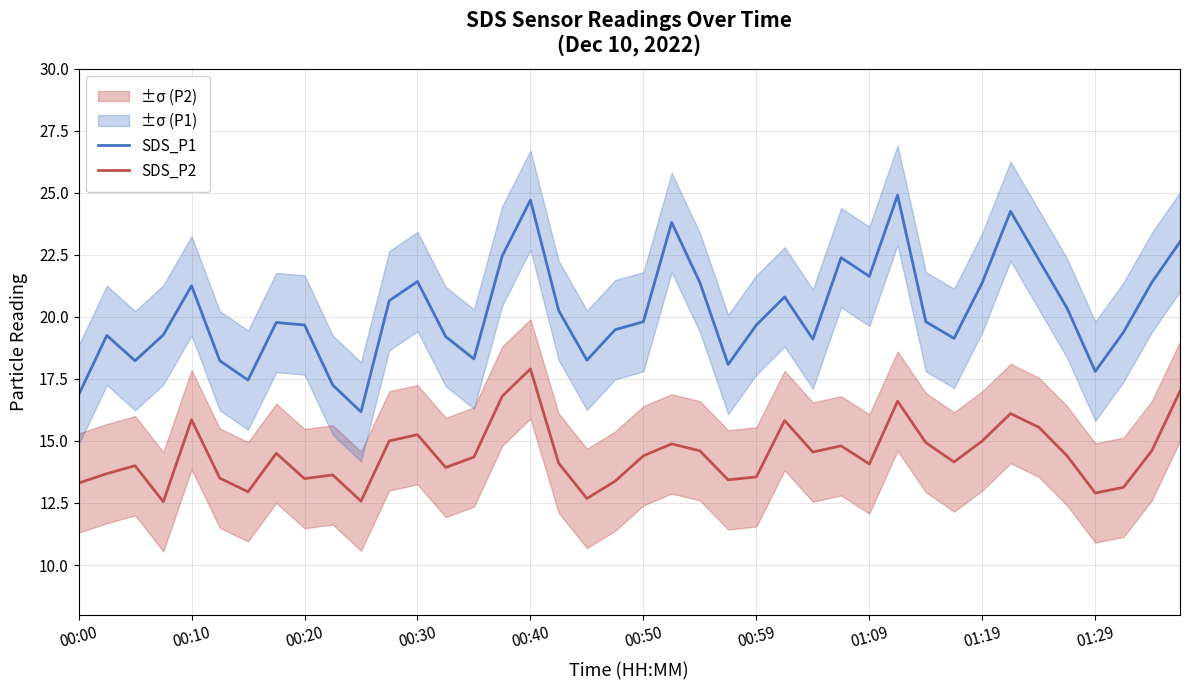

What are all the series names shown in the legend?

SDS_P1, SDS_P2